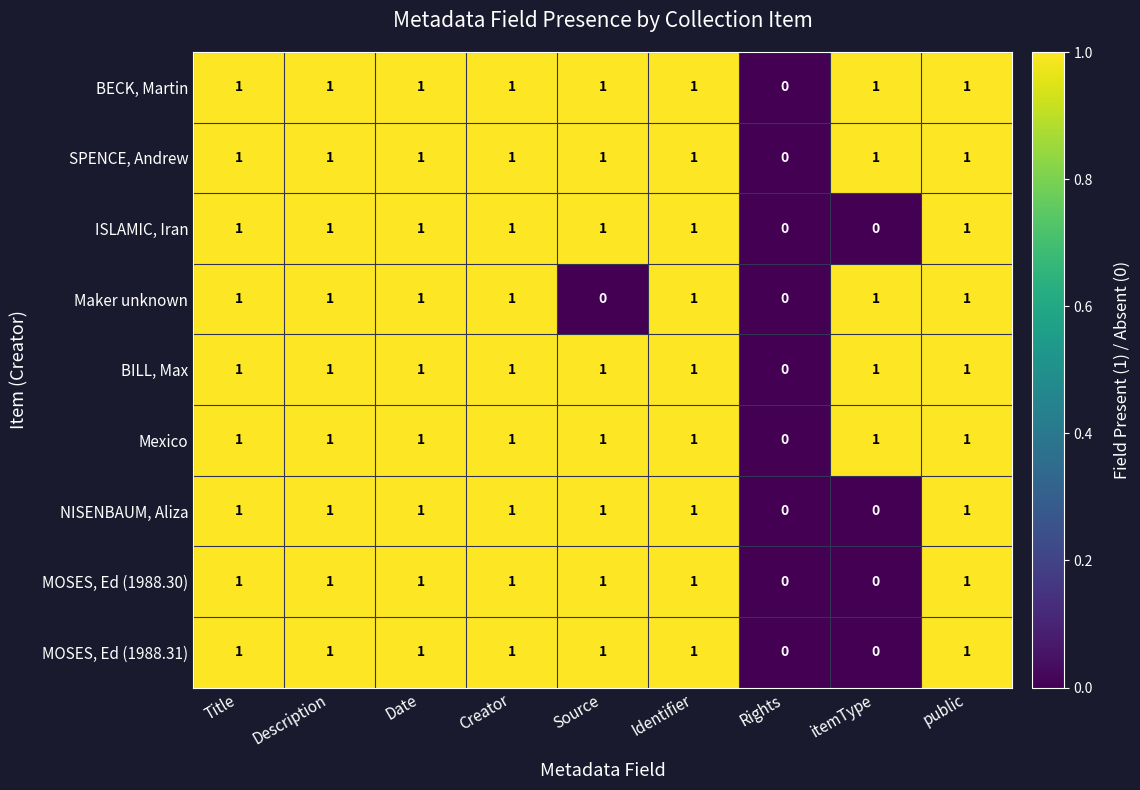

How many values in ISLAMIC, Iran are above zero?

7